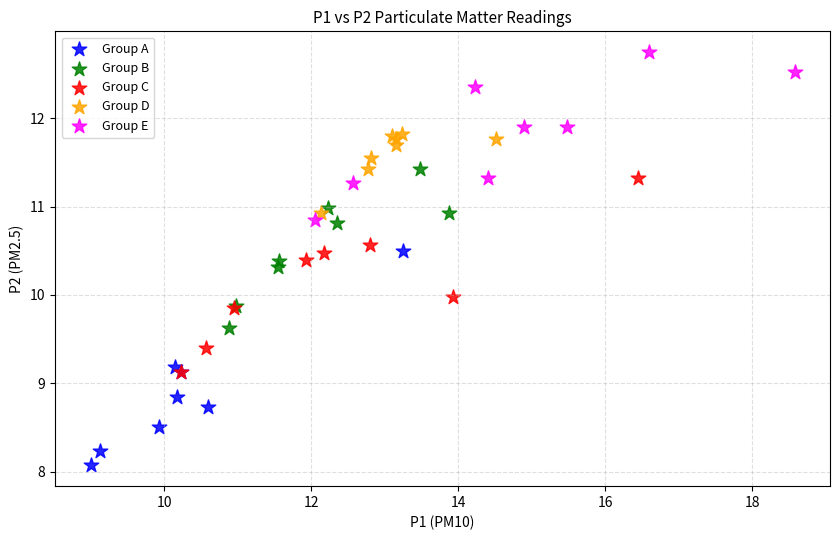

Which series contains the lowest Y value?

Group A